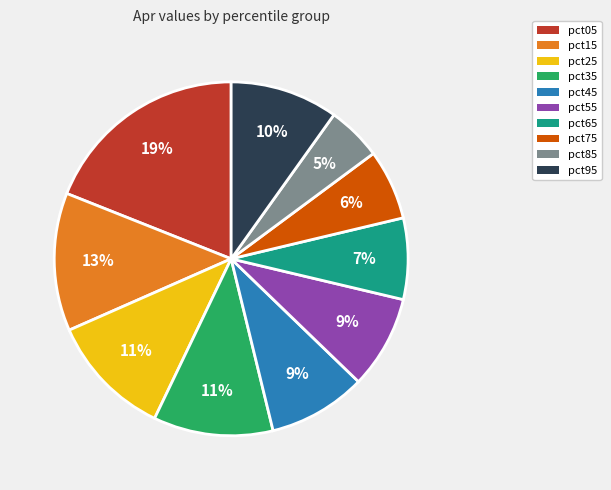

To the nearest percent, what is the combined percentage of pct85 and pct05?

24%